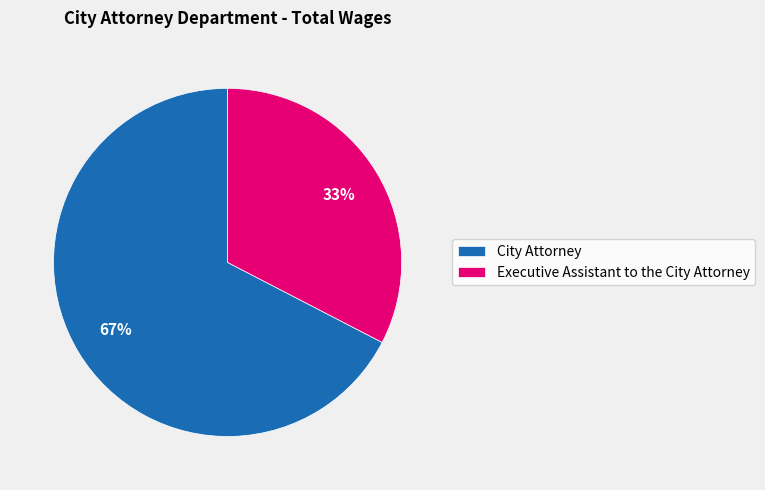

Approximately how many times larger is the value at Executive Assistant to the City Attorney compared to City Attorney?

0.5